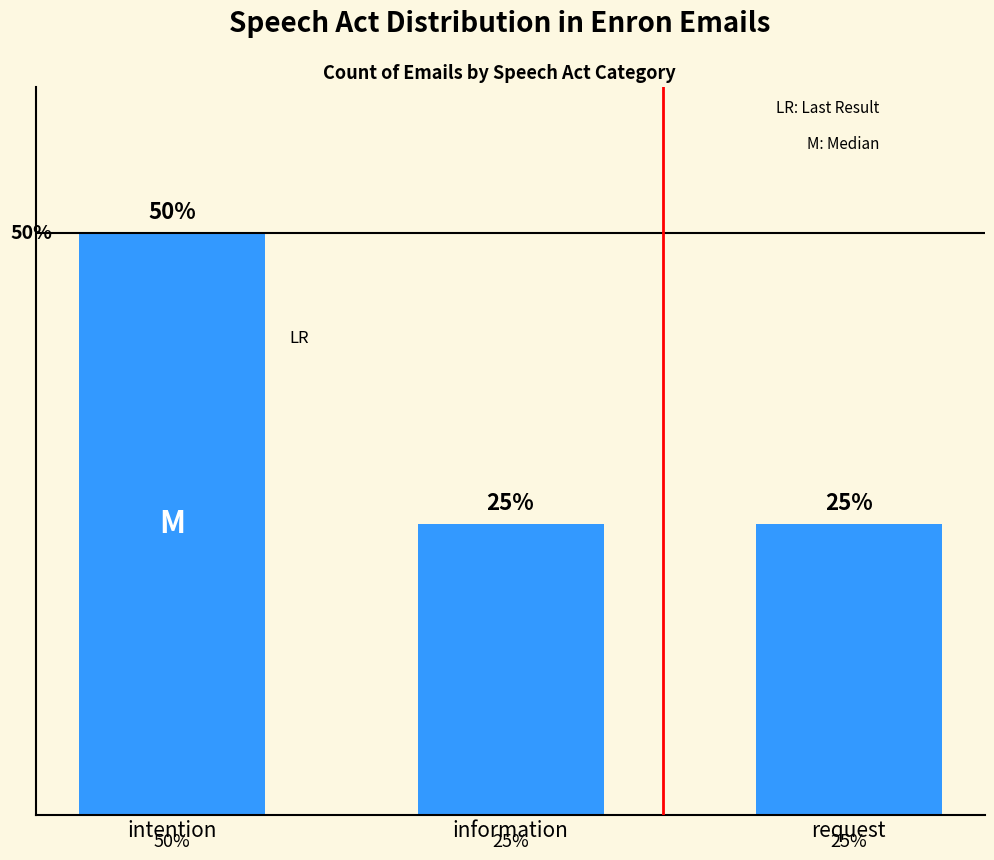

Which label corresponds to the largest value in the chart?

intention